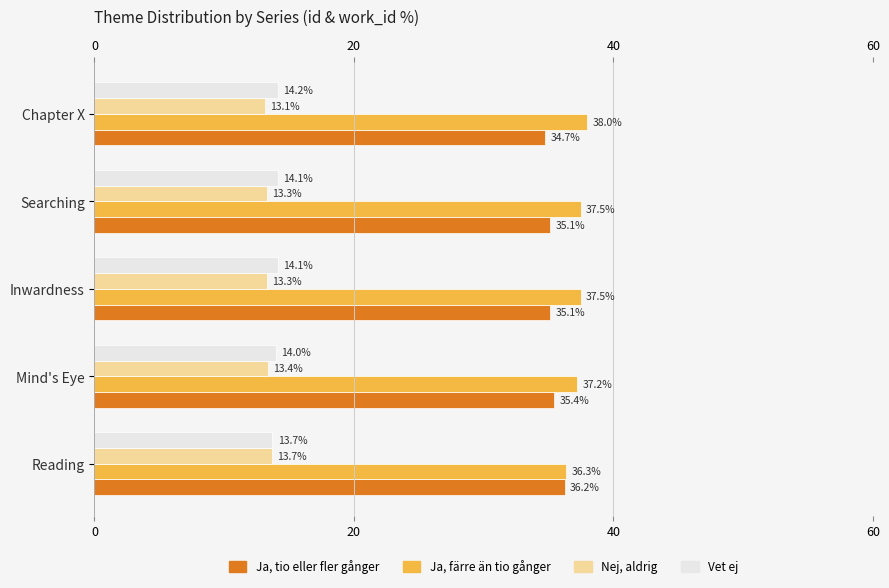

Which series has the largest total across all categories?

Ja, färre än tio gånger